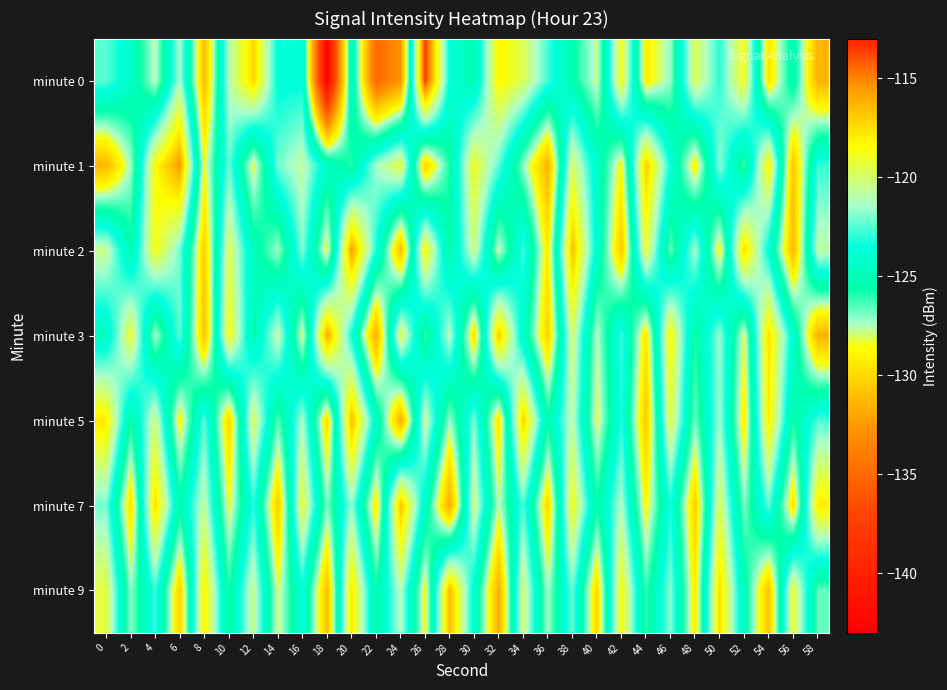

What is the total value across all series at 20?

-845.1